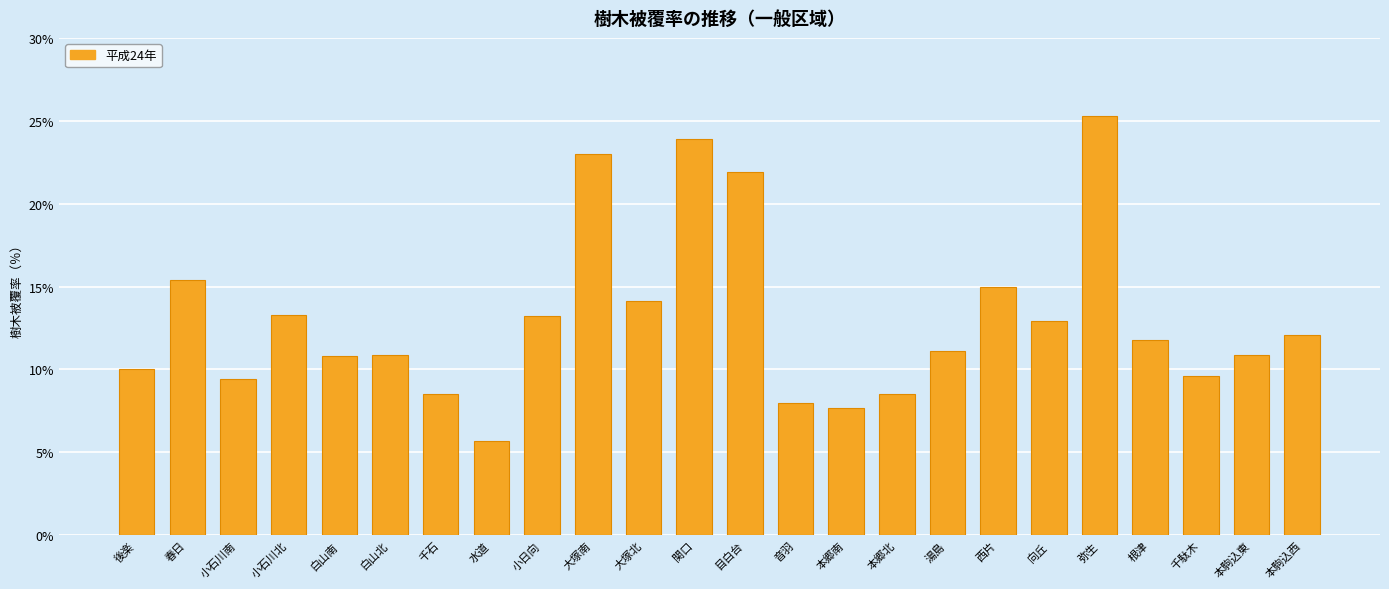

Which has a higher value, 目白台 or 白山北?

目白台